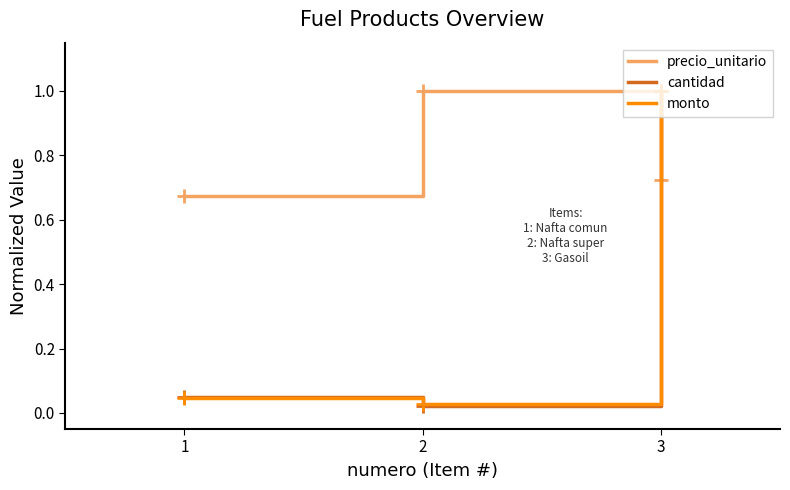

What is the difference between the highest and lowest values at 3?

0.3